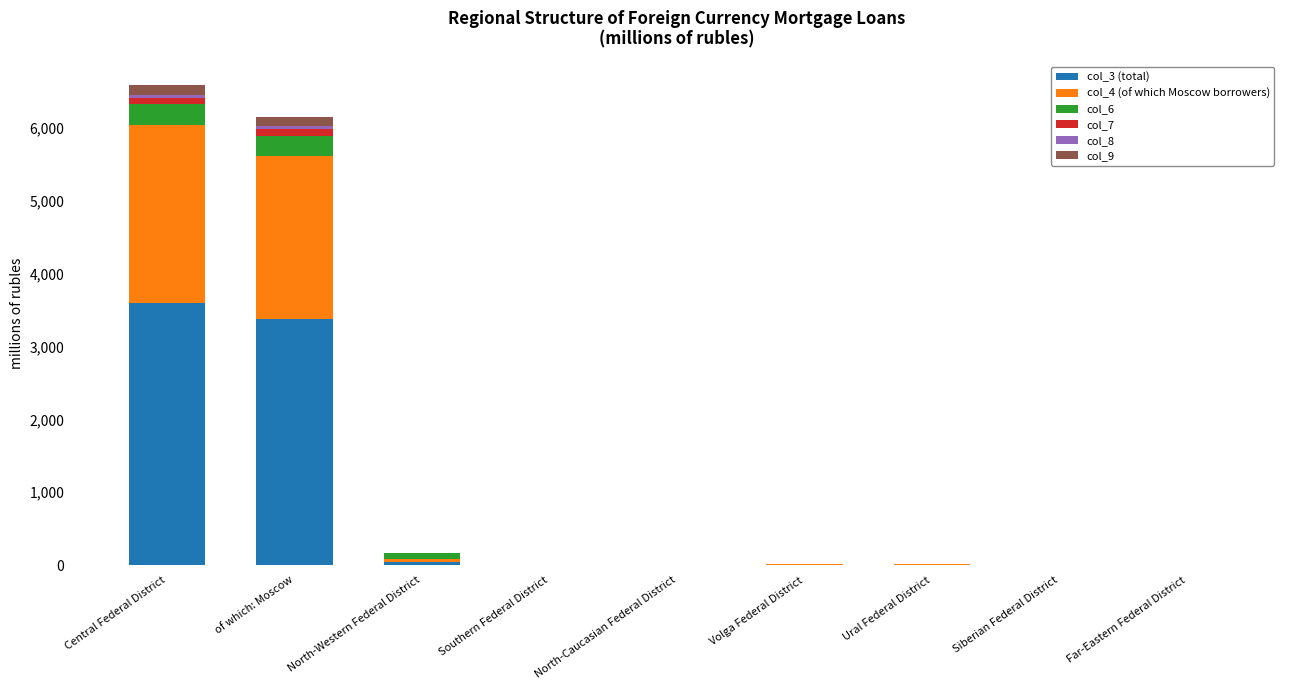

At which label does col_3 (total) reach its peak?

Central Federal District